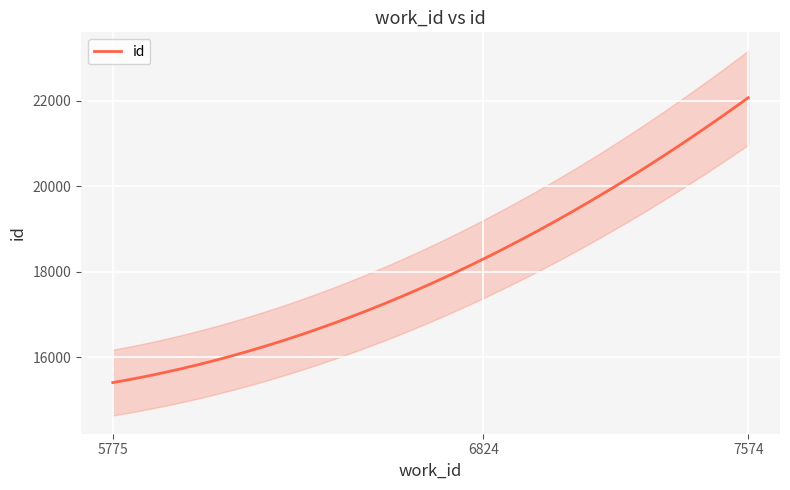

Does the chart display data point markers on the line(s)?

No